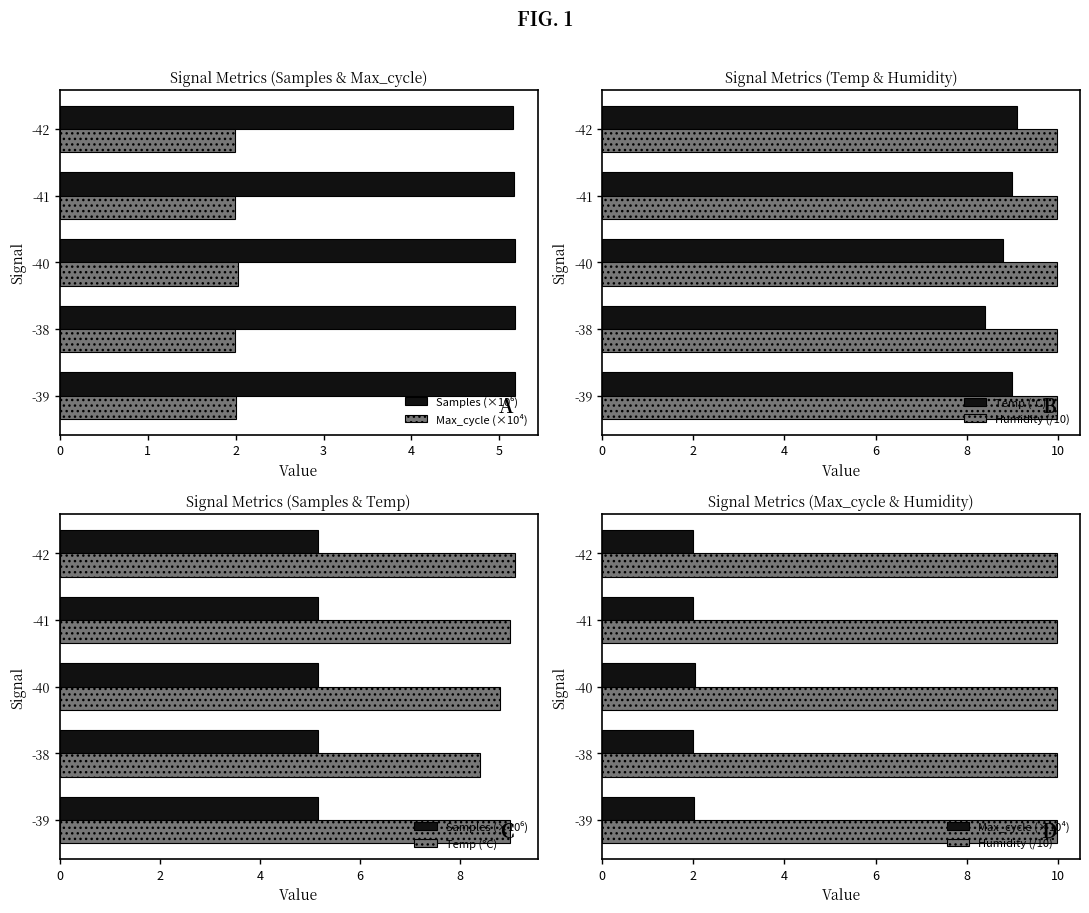

What is the average value of the Samples (×10⁶) series?

5.2